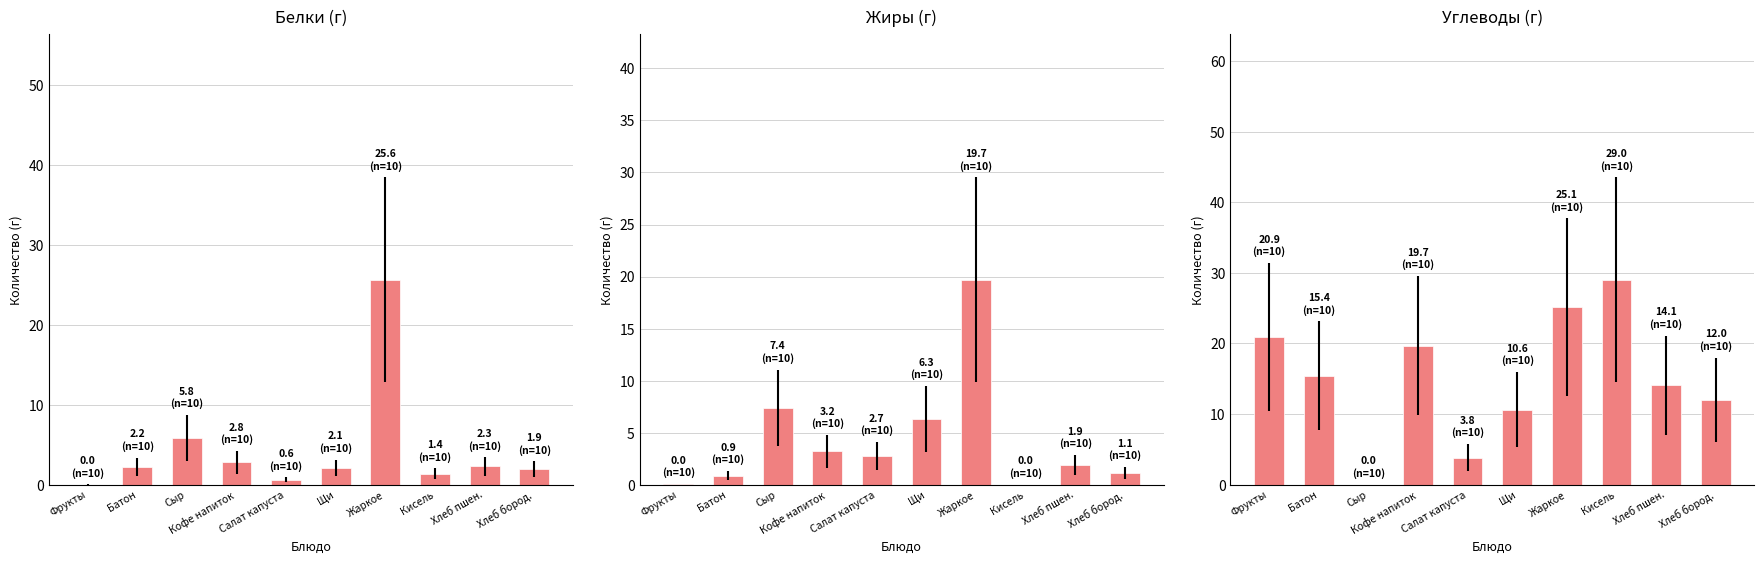

At which label does Жиры (г) first exceed 2?

Сыр